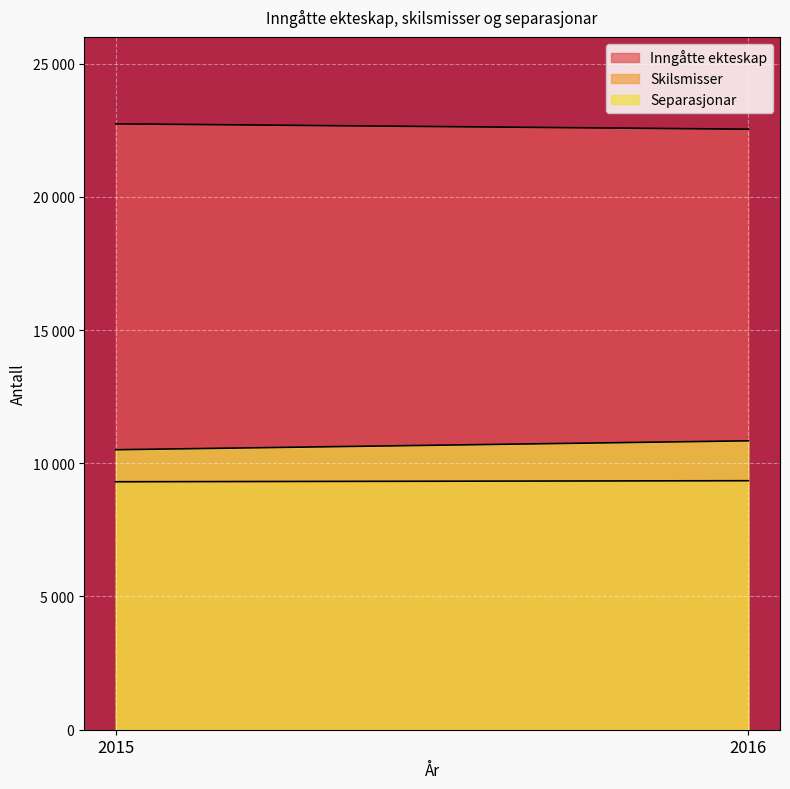

What are all the series names shown in the legend?

Inngåtte ekteskap, Skilsmisser, Separasjonar